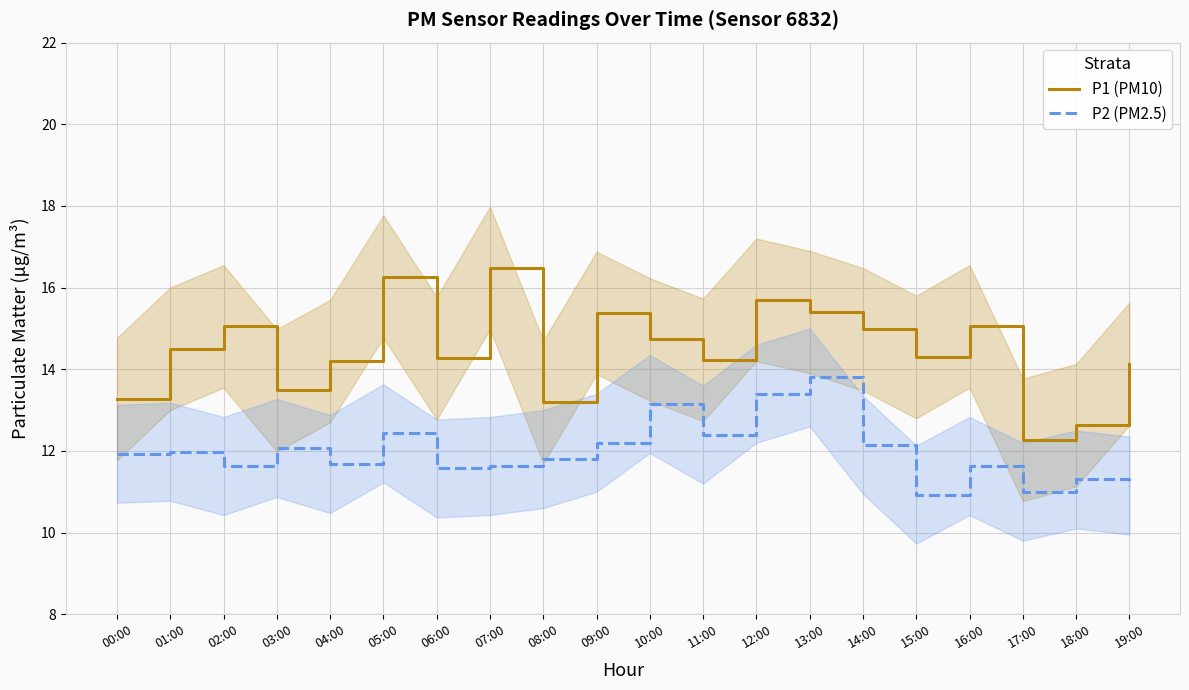

Which category has the lowest value across all series?

15:00